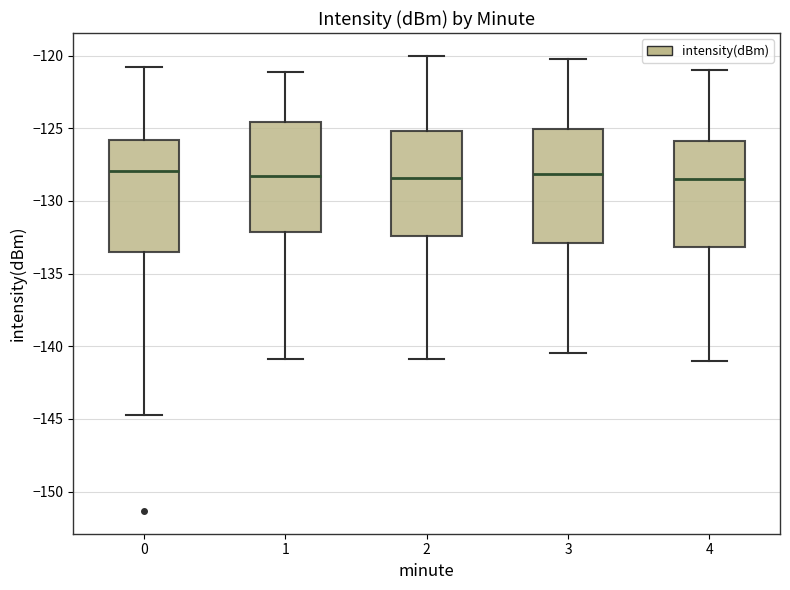

Reading left to right, read every box against the y-axis: the position of its median line, the range the box covers, and the ends of its whiskers. The values are not printed on the chart, so give them approximately, as read against the axis.

0: median -128.0, box -133.5 to -126.0, whiskers -144.5 to -121.0
1: median -128.5, box -132.0 to -124.5, whiskers -141.0 to -121.0
2: median -128.5, box -132.5 to -125.0, whiskers -141.0 to -120.0
3: median -128.0, box -133.0 to -125.0, whiskers -140.5 to -120.0
4: median -128.5, box -133.0 to -126.0, whiskers -141.0 to -121.0